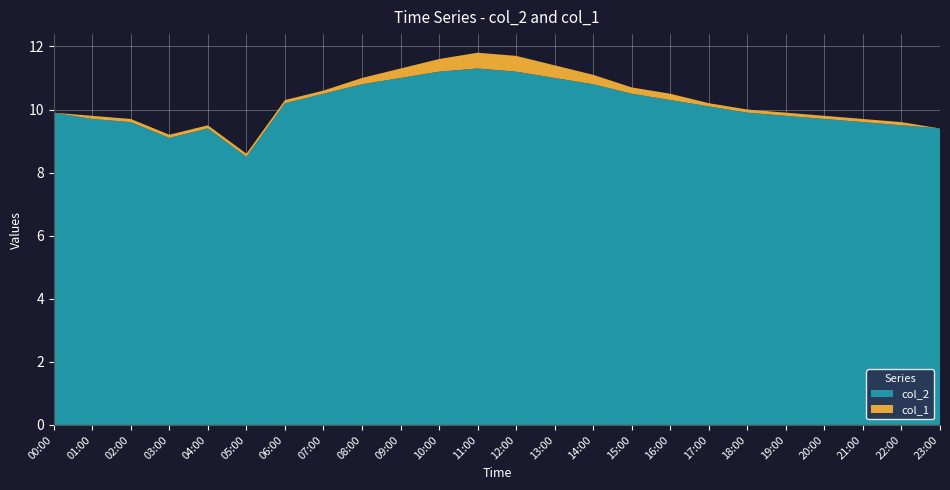

Reading left to right, what are all the values shown in this chart?

col_2: 9.9	9.7	9.6	9.1	9.4	8.5	10.2	10.5	10.8	11.0	11.2	11.3	11.2	11.0	10.8	10.5	10.3	10.1	9.9	9.8	9.7	9.6	9.5	9.4
col_1: 0.0	0.1	0.1	0.1	0.1	0.1	0.1	0.1	0.2	0.3	0.4	0.5	0.5	0.4	0.3	0.2	0.2	0.1	0.1	0.1	0.1	0.1	0.1	0.0